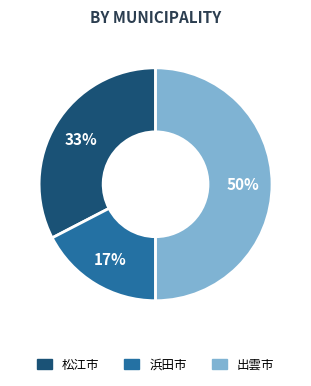

What is the ratio of the value at 松江市 to the value at 浜田市?

1.9